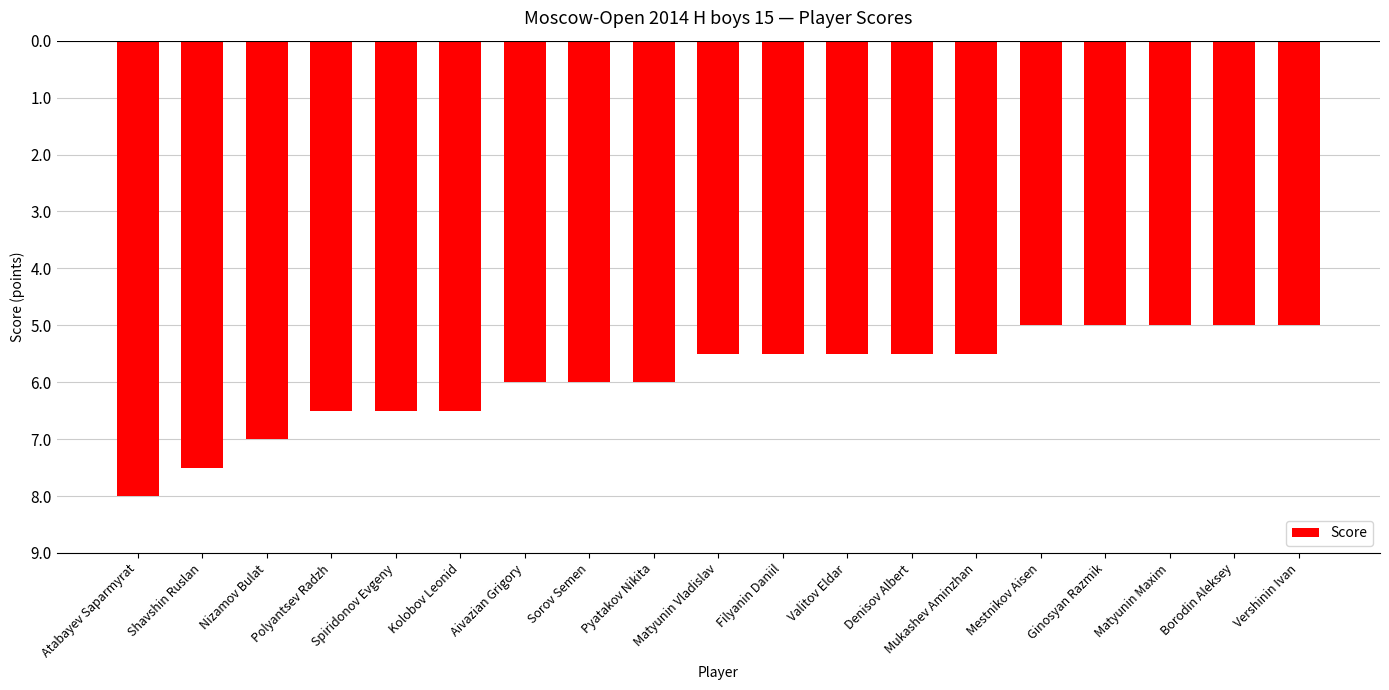

The chart shows a value of -4.1 at Pyatakov Nikita. True or false?

False